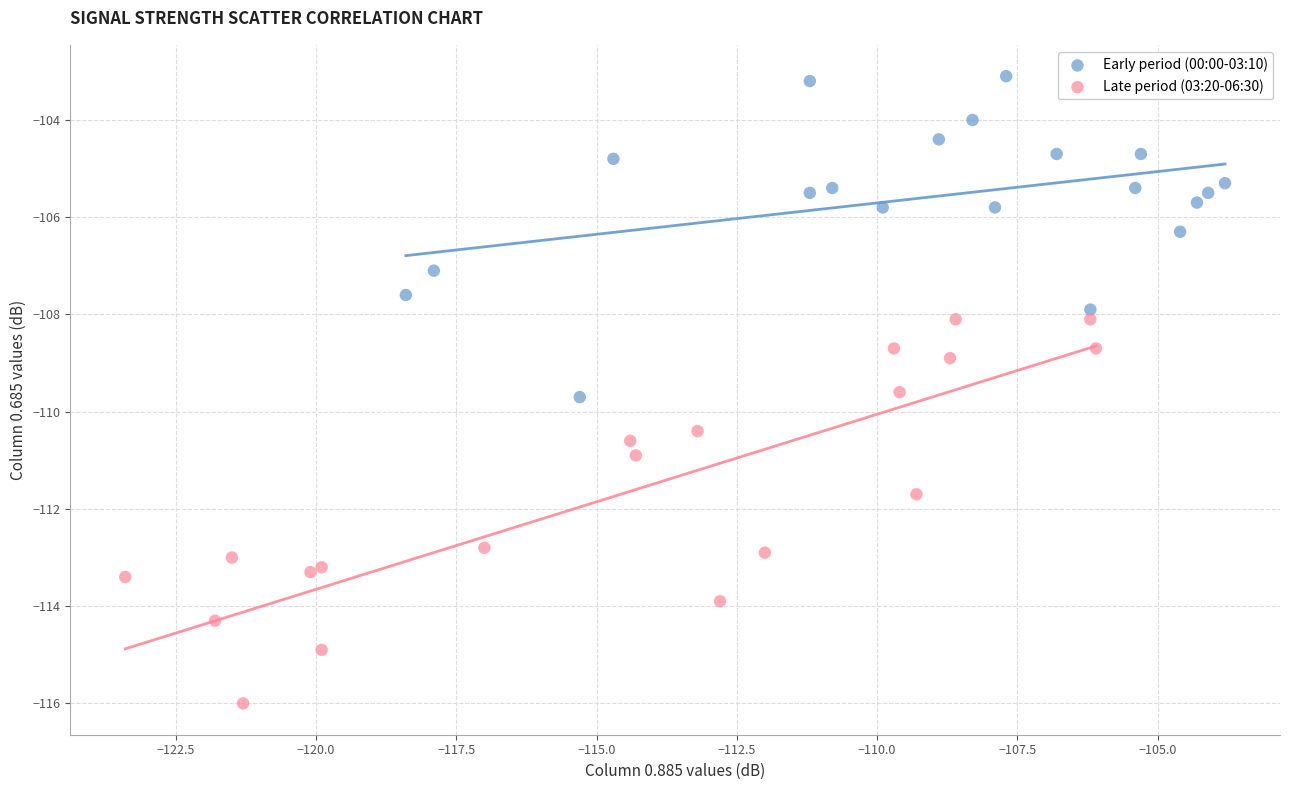

Which series has the widest spread of Y values?

Late period (03:20-06:30)